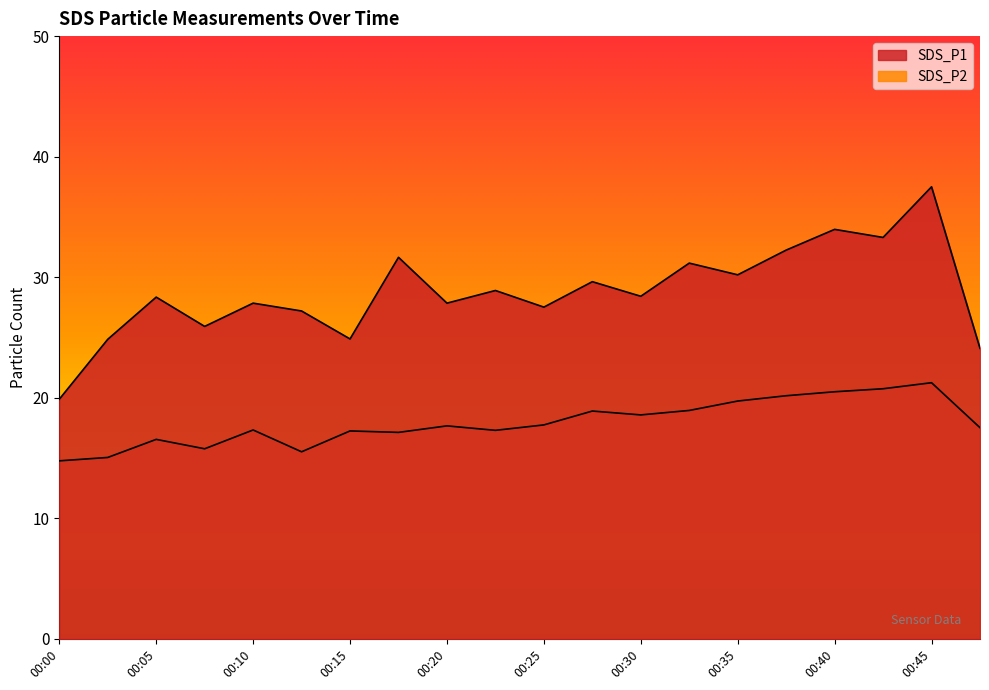

What is the difference between the SDS_P2 values at 00:13 and 00:03?

0.5